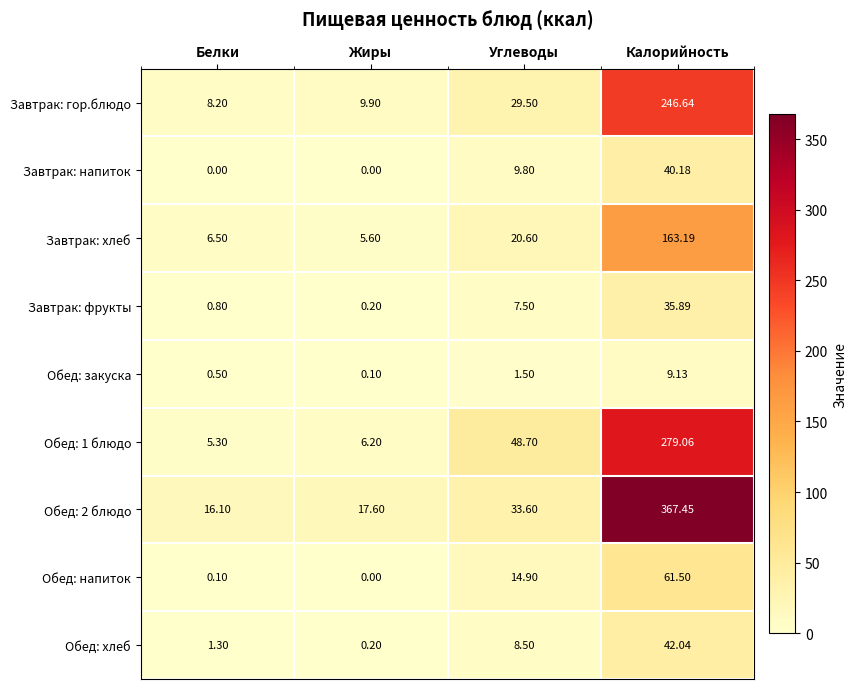

List the series in order of their peak value, lowest first.

Обед: закуска, Завтрак: фрукты, Завтрак: напиток, Обед: хлеб, Обед: напиток, Завтрак: хлеб, Завтрак: гор.блюдо, Обед: 1 блюдо, Обед: 2 блюдо